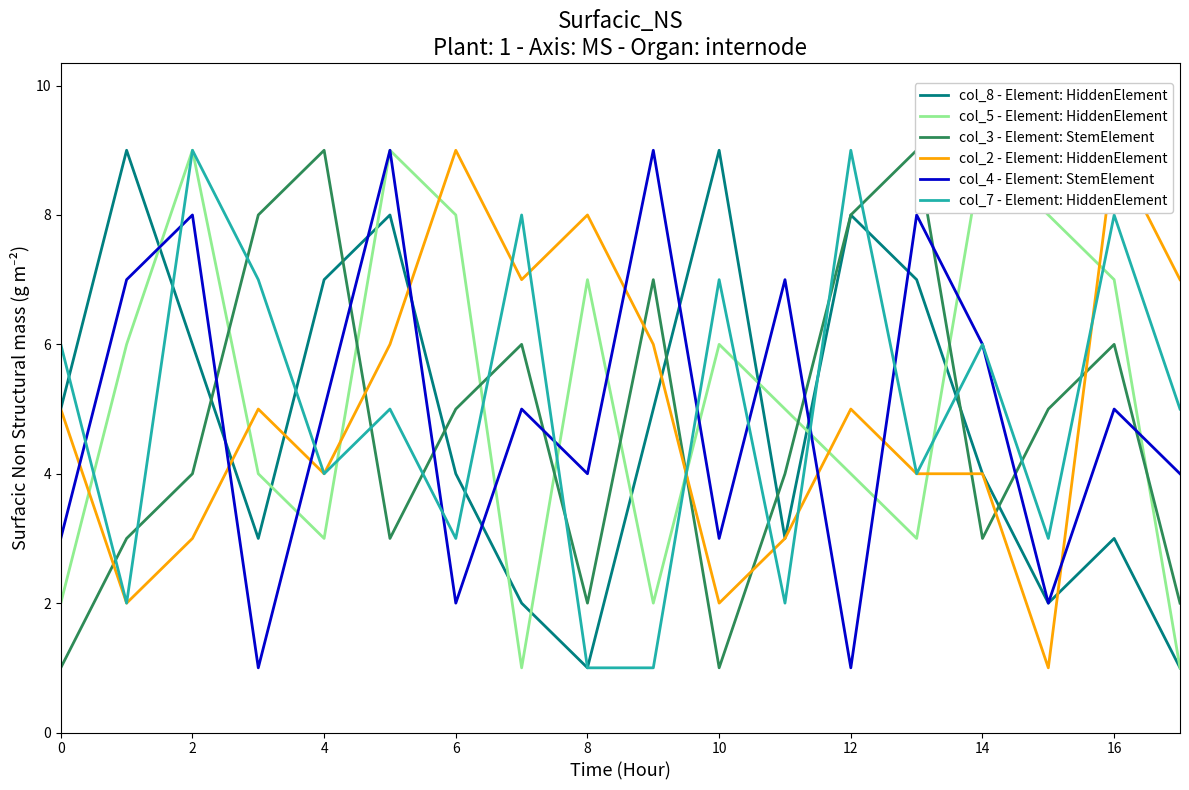

True or false: col_4 - Element: StemElement and col_5 - Element: HiddenElement cross at least once.

True